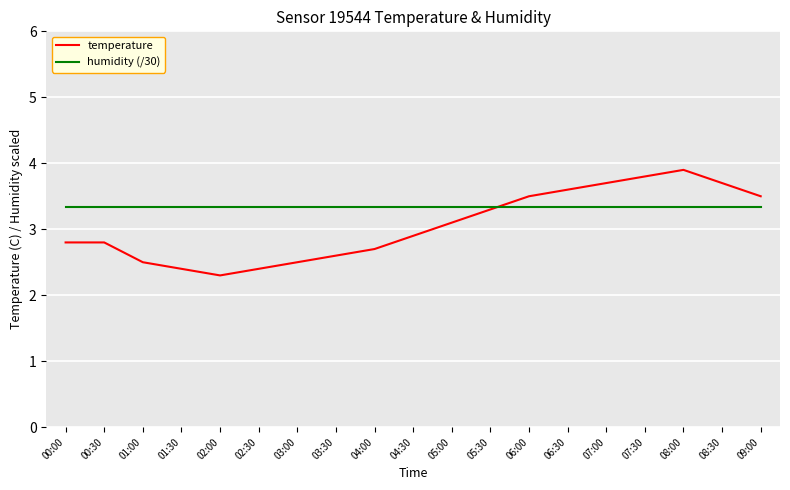

What position from the right is 06:30?

6